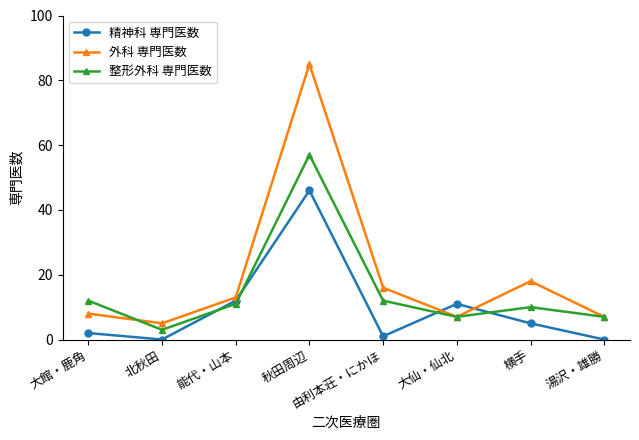

Where is 外科 専門医数 nearest to the value 45?

横手